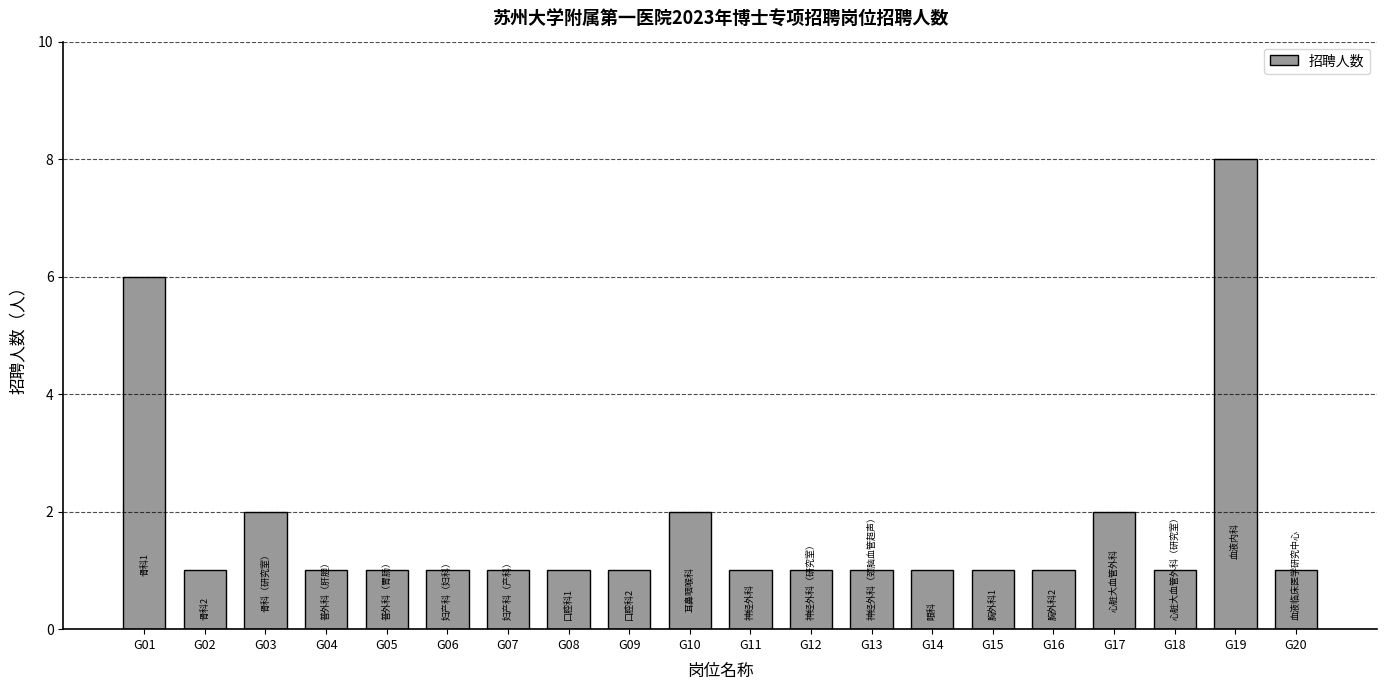

True or false: the data shows 0 at G13.

False